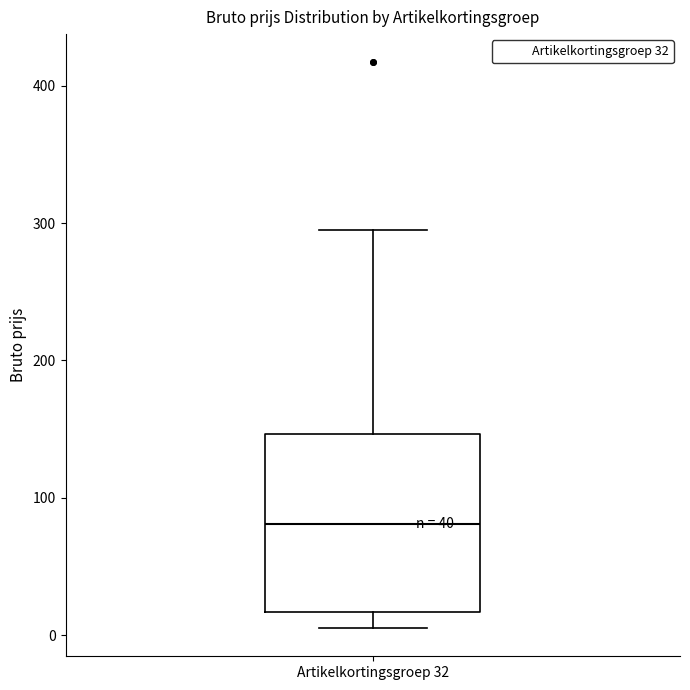

Transcribe this box plot: give where the median line is, the range the box spans, and where the two whiskers end, as read against the y-axis. The values are not printed on the chart, so give them approximately, as read against the axis.

median 80, box 20 to 150, whiskers 10 to 300